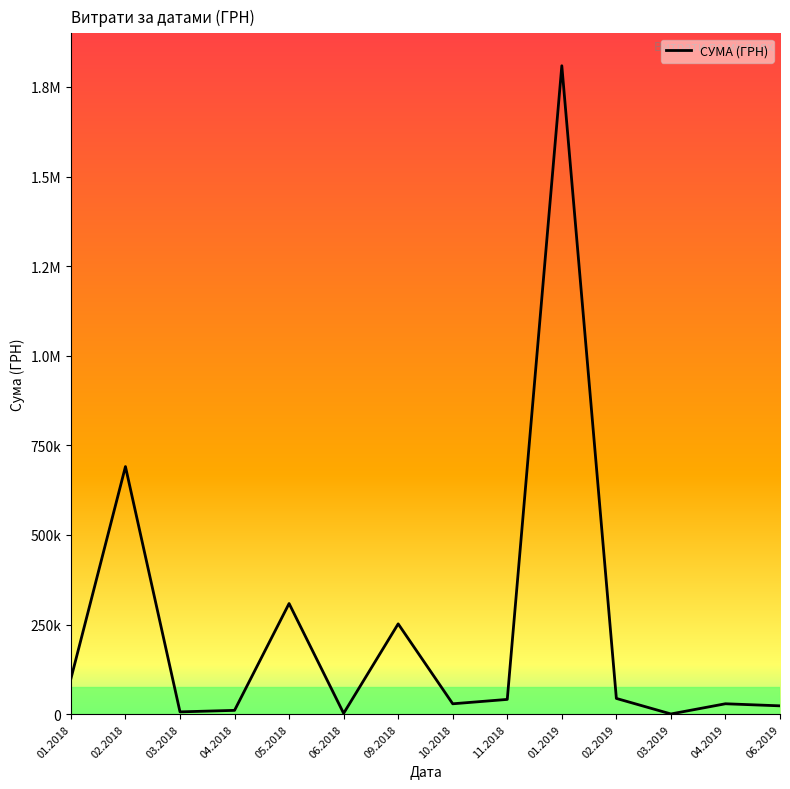

Which category has the highest value across all series?

01.2019